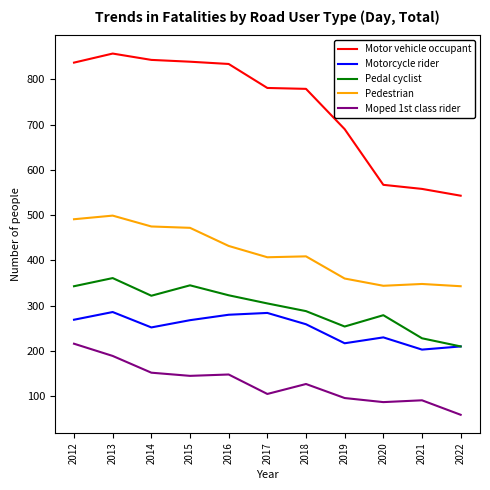

At how many categories does at least one series exceed 404?

11